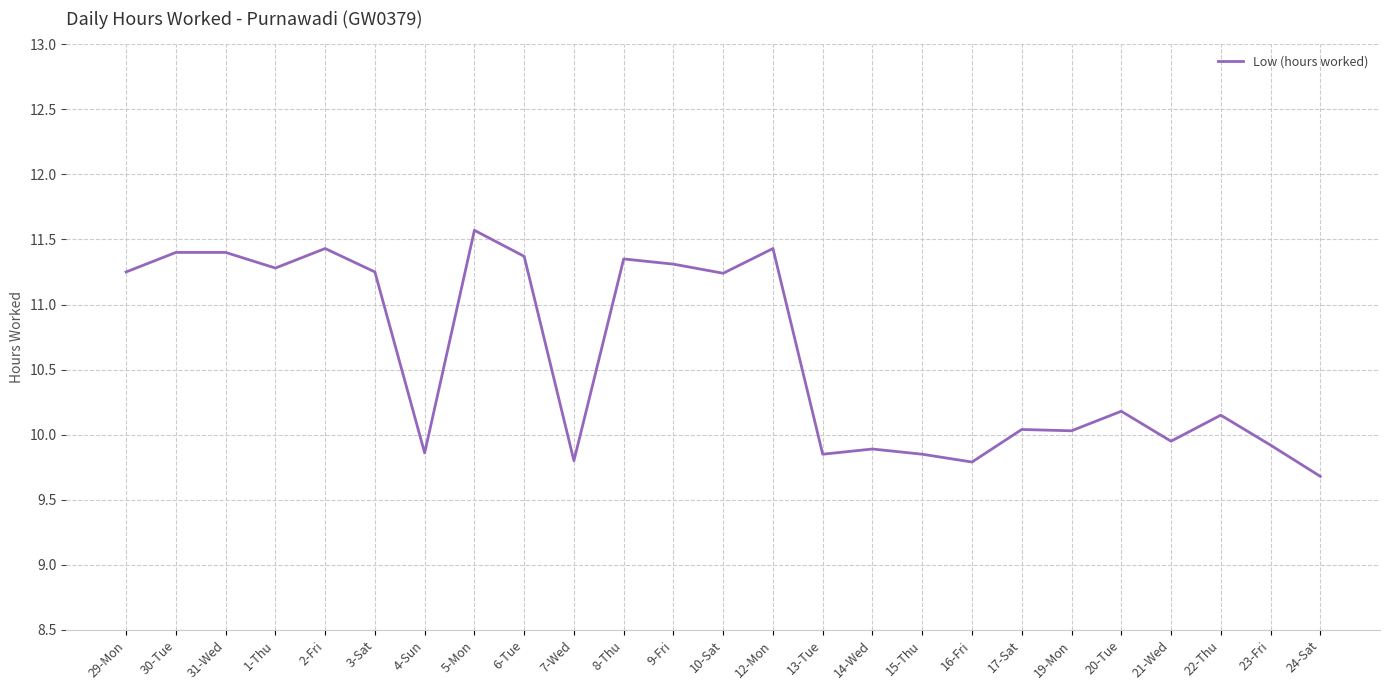

What is the smallest value displayed?

9.7